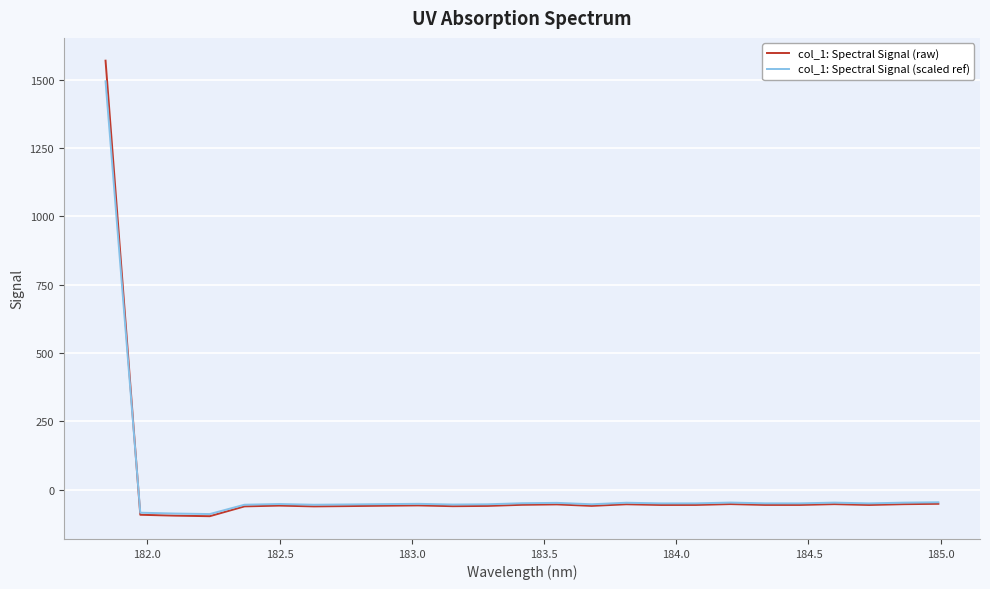

What is the highest value of the col_1: Spectral Signal (raw) series?

1570.0